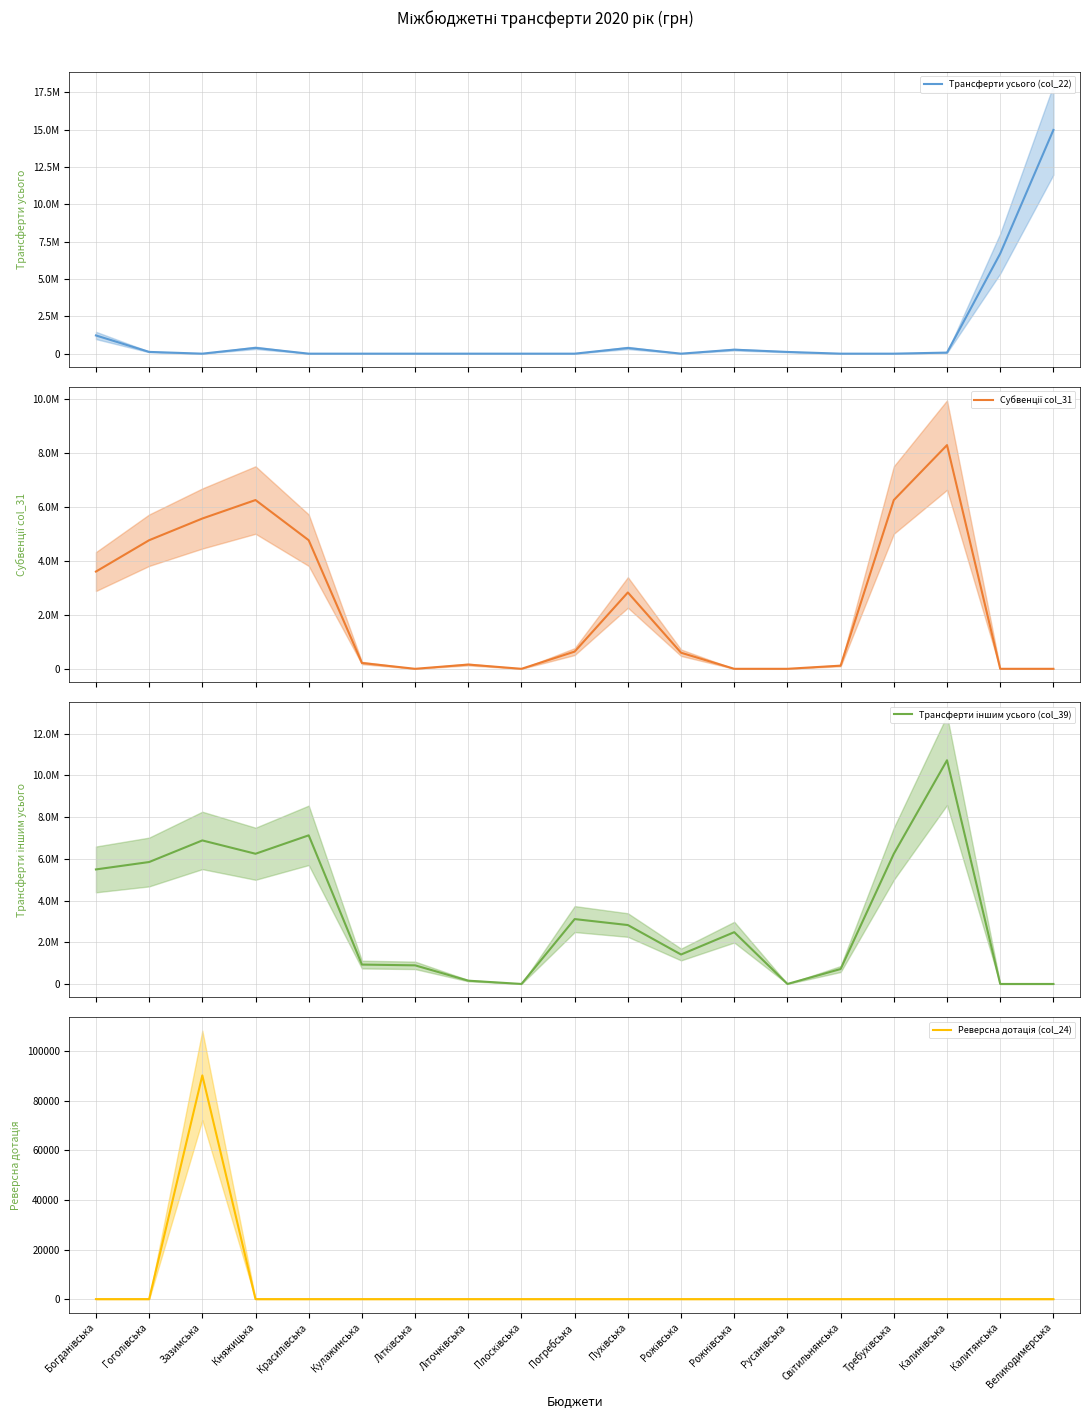

True or false: Трансферти іншим усього (col_39) and Реверсна дотація (col_24) cross at least once.

False